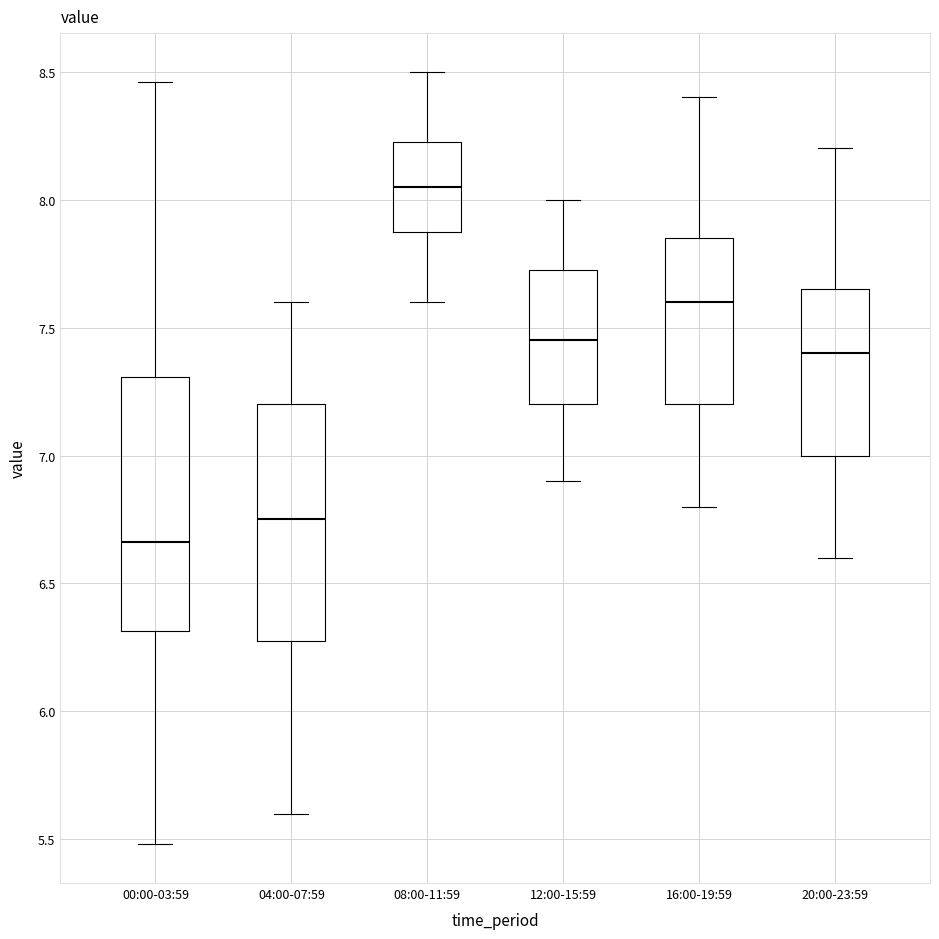

Reading left to right, transcribe this box plot: for each box, give where its median line is, the range the box spans, and where its two whiskers end, as read against the y-axis. The values are not printed on the chart, so give them approximately, as read against the axis.

00:00-03:59: median 6.65, box 6.30 to 7.30, whiskers 5.50 to 8.45
04:00-07:59: median 6.75, box 6.30 to 7.20, whiskers 5.60 to 7.60
08:00-11:59: median 8.05, box 7.90 to 8.25, whiskers 7.60 to 8.50
12:00-15:59: median 7.45, box 7.20 to 7.75, whiskers 6.90 to 8.00
16:00-19:59: median 7.60, box 7.20 to 7.85, whiskers 6.80 to 8.40
20:00-23:59: median 7.40, box 7.00 to 7.65, whiskers 6.60 to 8.20